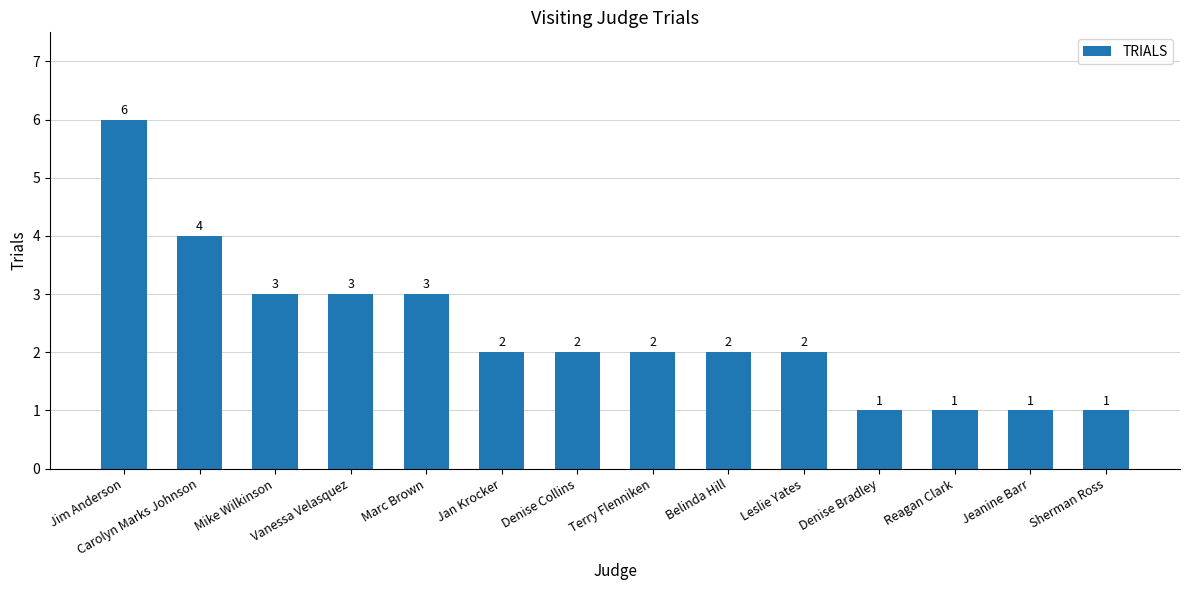

Is it true that the value at Marc Brown is 3?

True